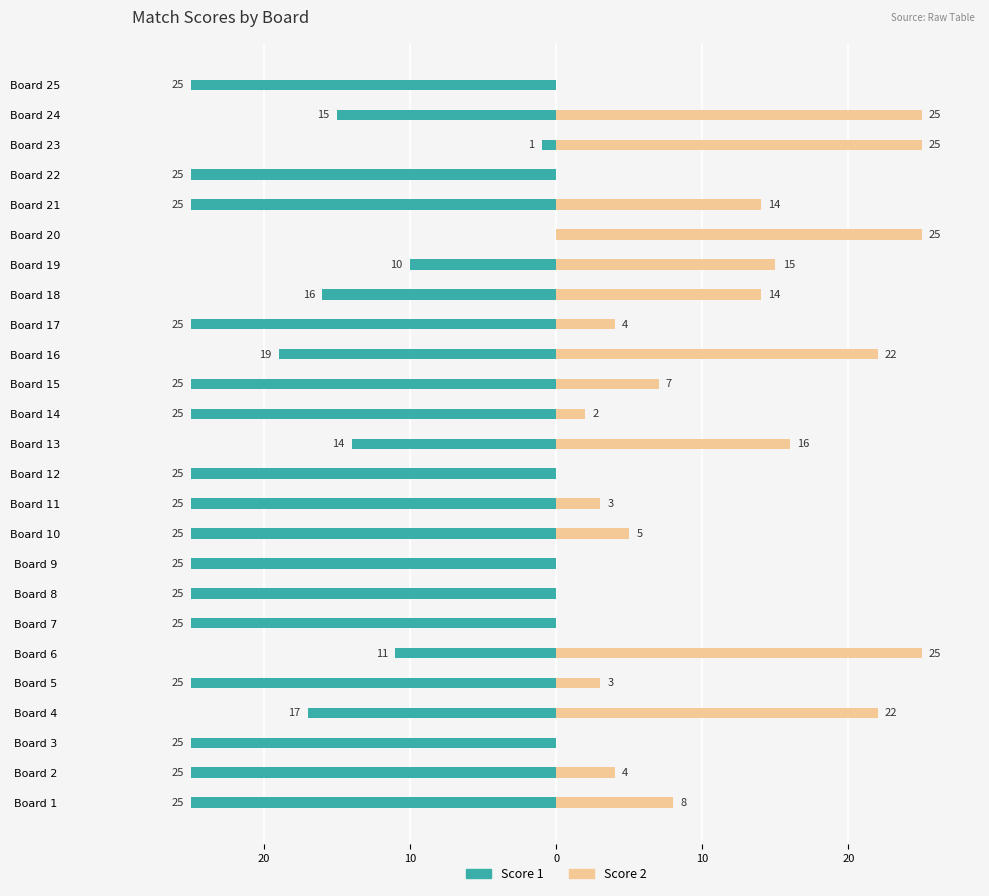

The Score 1 series shows -25 at Board 22. True or false?

True